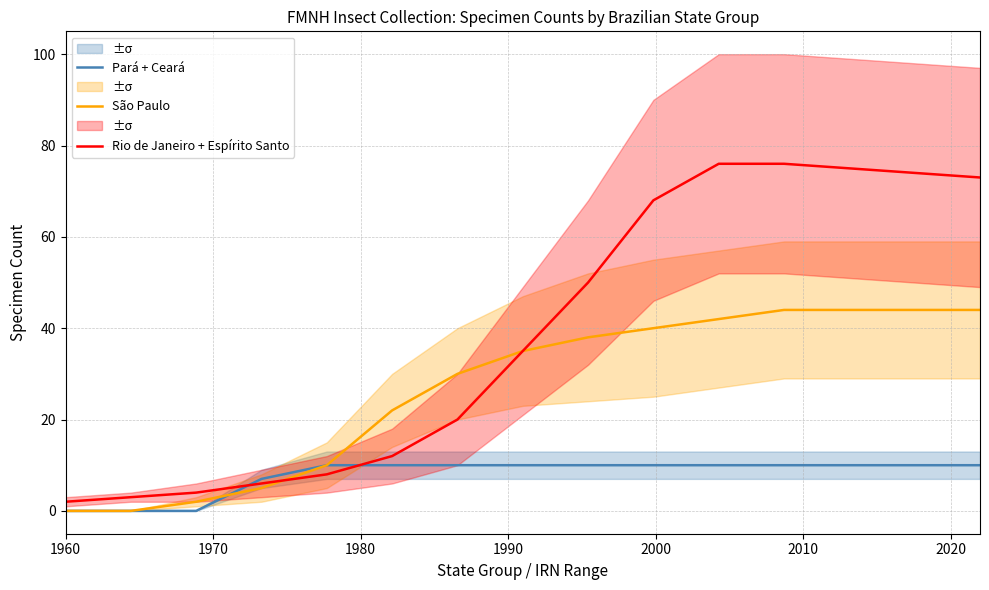

How many data points in Rio de Janeiro + Espírito Santo are above 35?

7